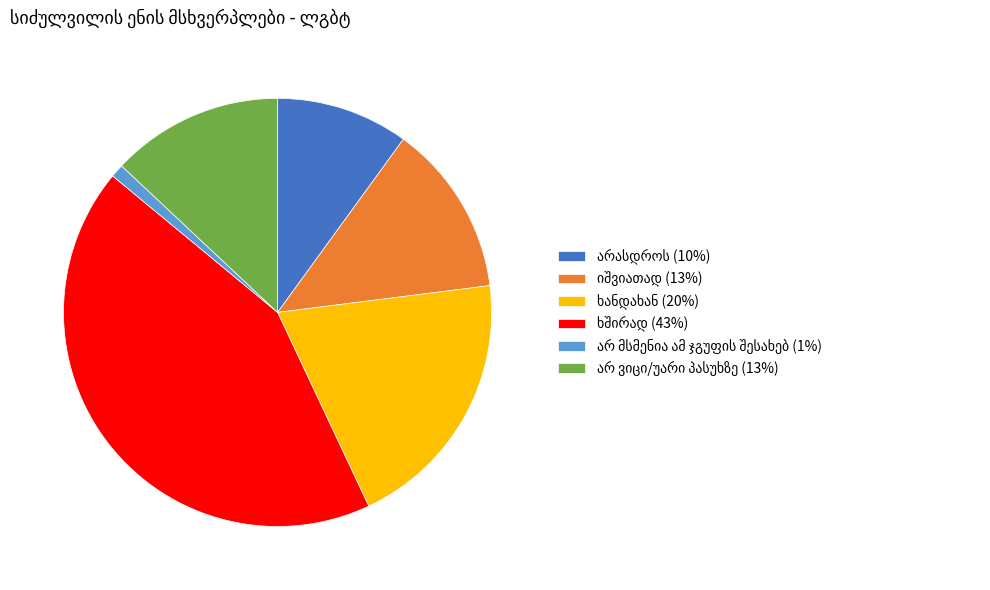

Is there a majority slice in this chart?

No